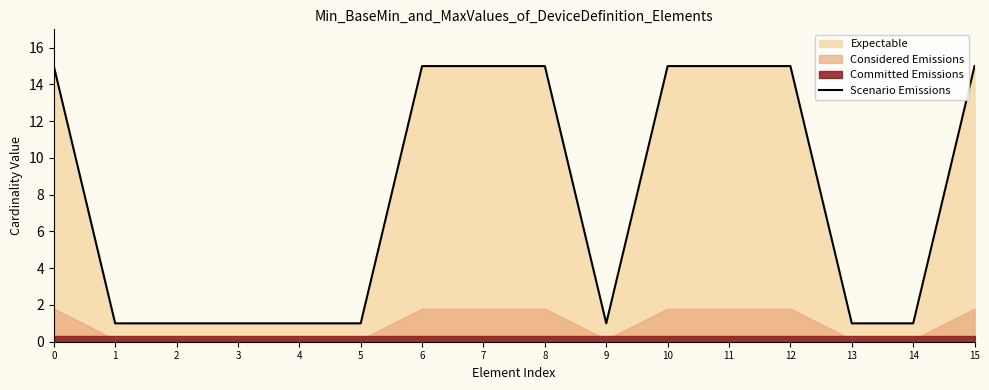

What is the difference between the second highest and minimum values?

14